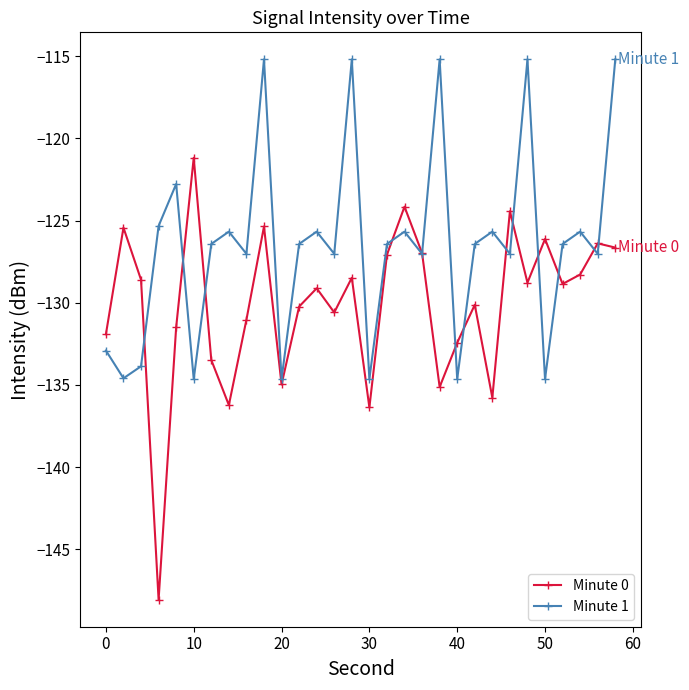

At how many categories does at least one series exceed -144?

30